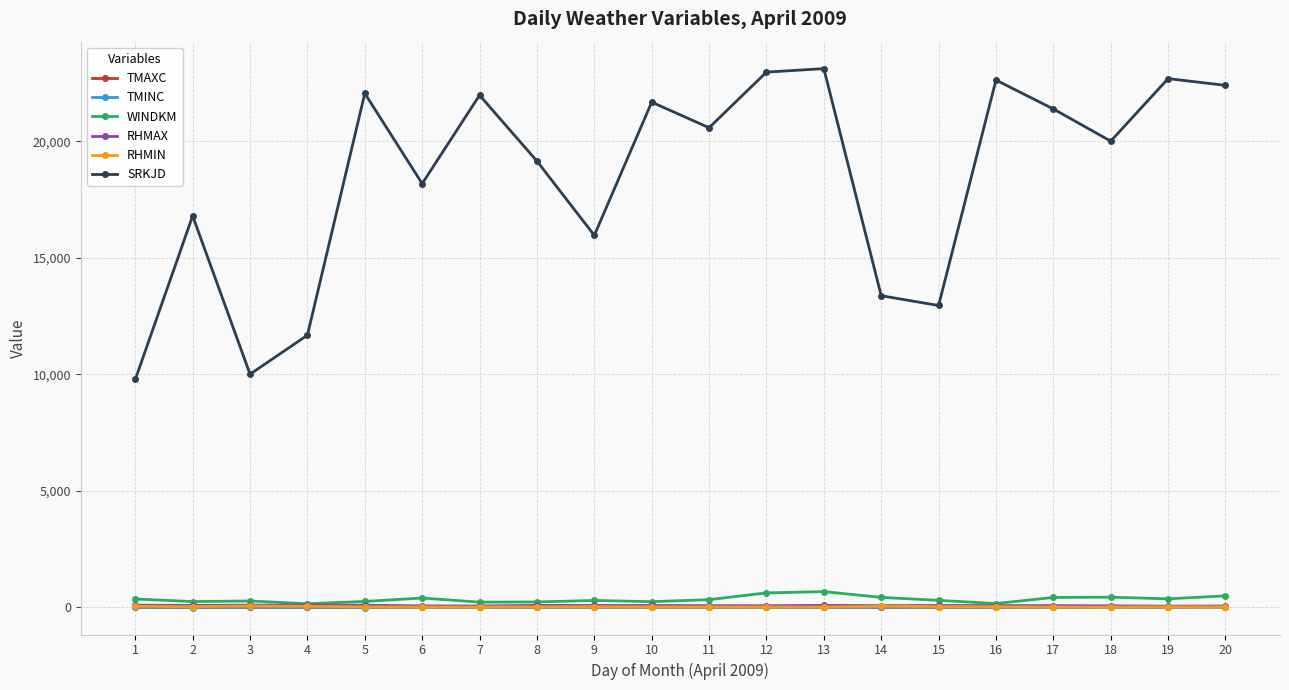

What is the minimum value shown in the chart?

-7.8